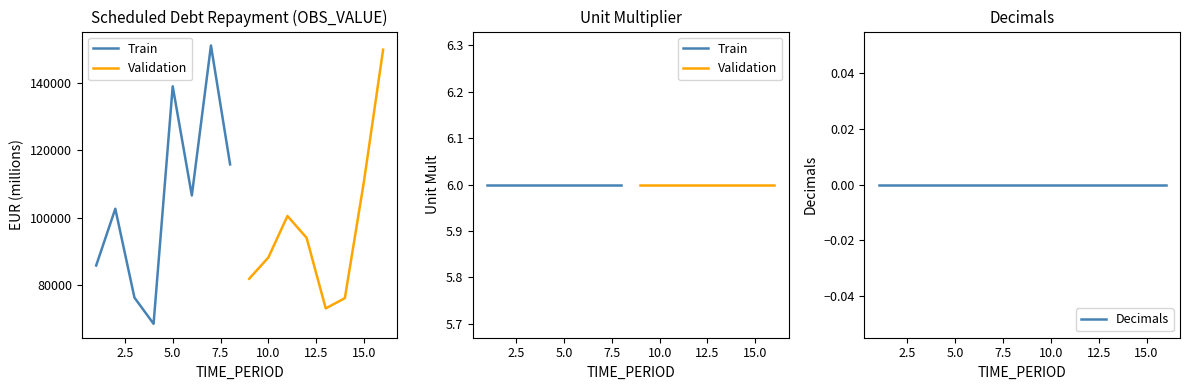

True or false: OBS_VALUE and UNIT_MULT intersect in this chart.

False